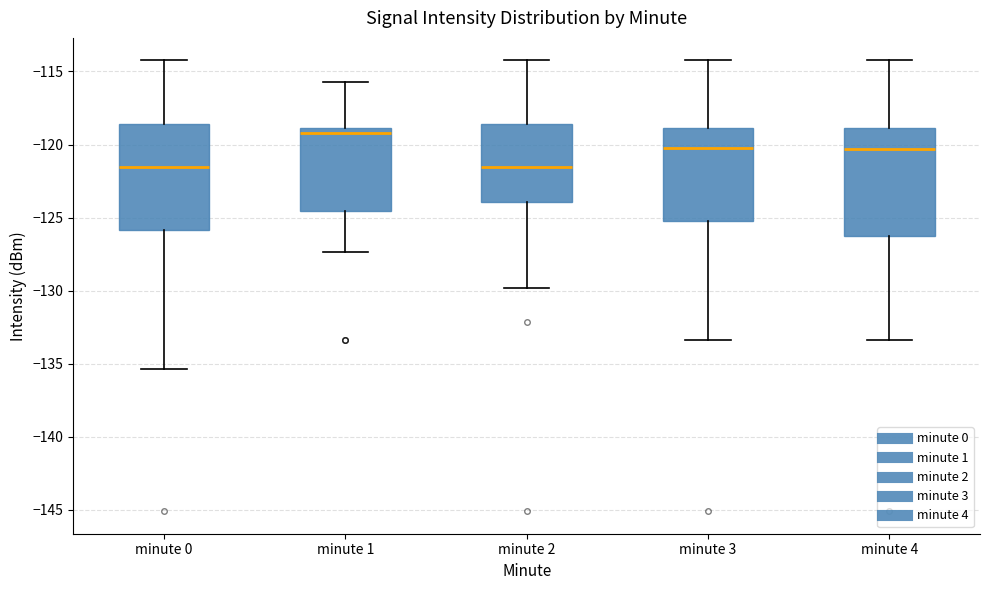

Reading left to right, read every box against the y-axis: the position of its median line, the range the box covers, and the ends of its whiskers. The values are not printed on the chart, so give them approximately, as read against the axis.

minute 0: median -121.5, box -126.0 to -118.5, whiskers -135.5 to -114.0
minute 1: median -119.0 (just below the box's upper edge), box -124.5 to -119.0, whiskers -127.5 to -116.0
minute 2: median -121.5, box -124.0 to -118.5, whiskers -130.0 to -114.0
minute 3: median -120.0, box -125.0 to -119.0, whiskers -133.5 to -114.0
minute 4: median -120.5, box -126.5 to -119.0, whiskers -133.5 to -114.0